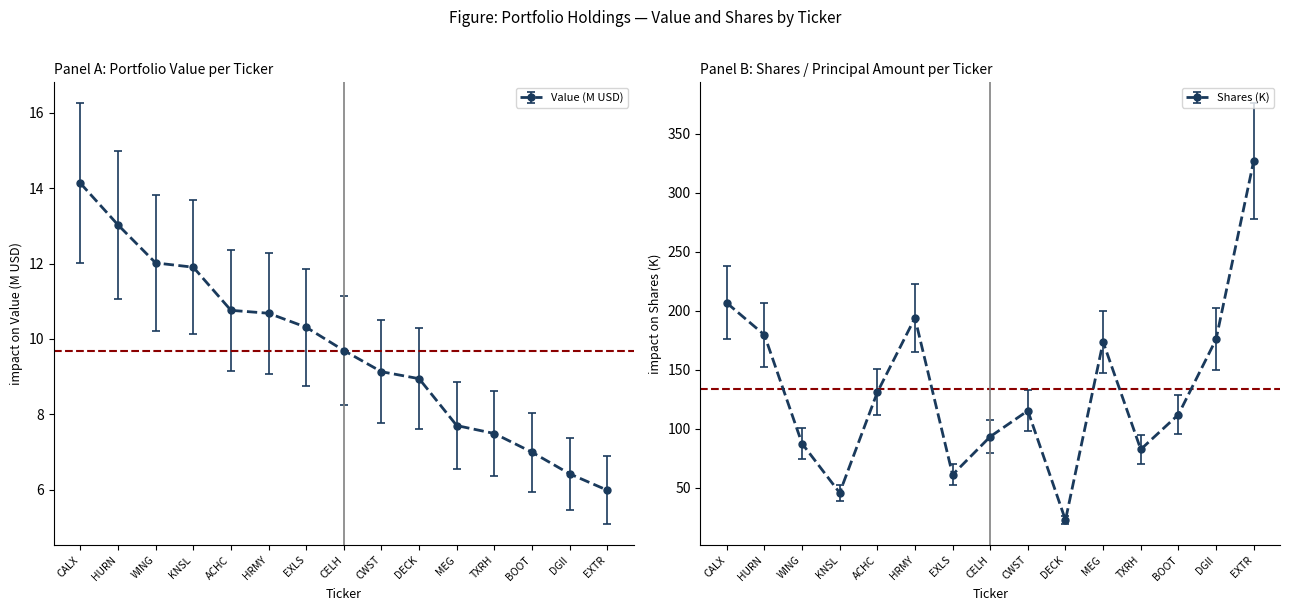

In Shares or principal amount, how many points are higher than both neighbors (excluding endpoints)?

3